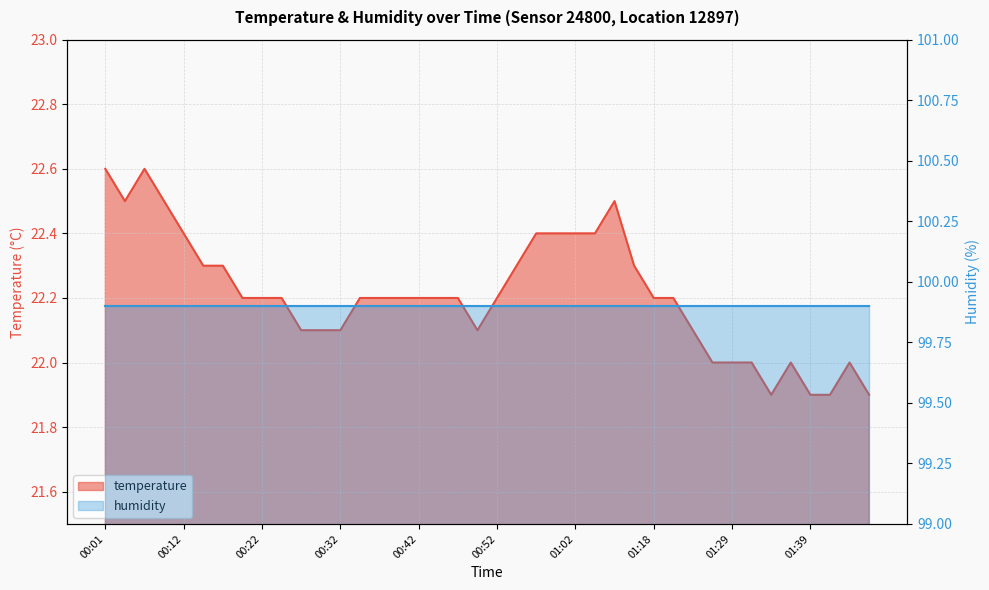

What is the minimum value shown in the chart?

21.9